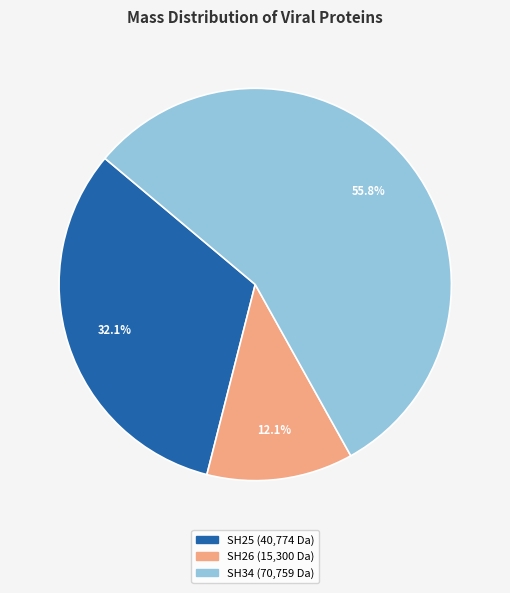

Is there any slice that represents more than half of the pie?

Yes